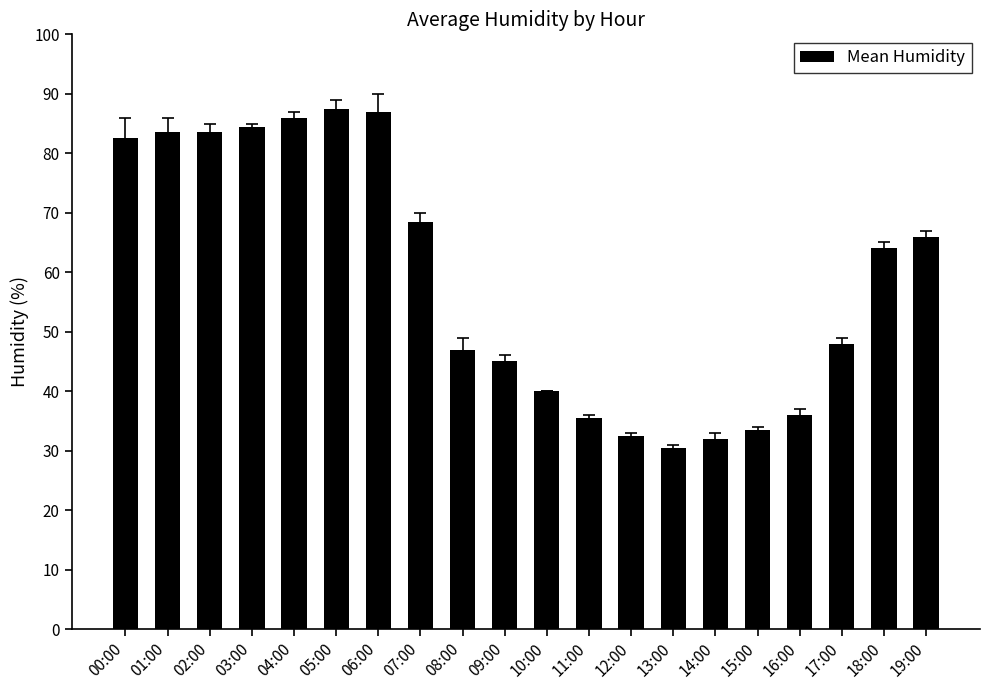

What is the greatest value displayed?

87.5